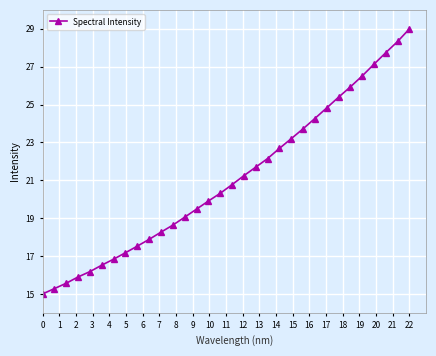

What is the smallest value displayed?

15.0